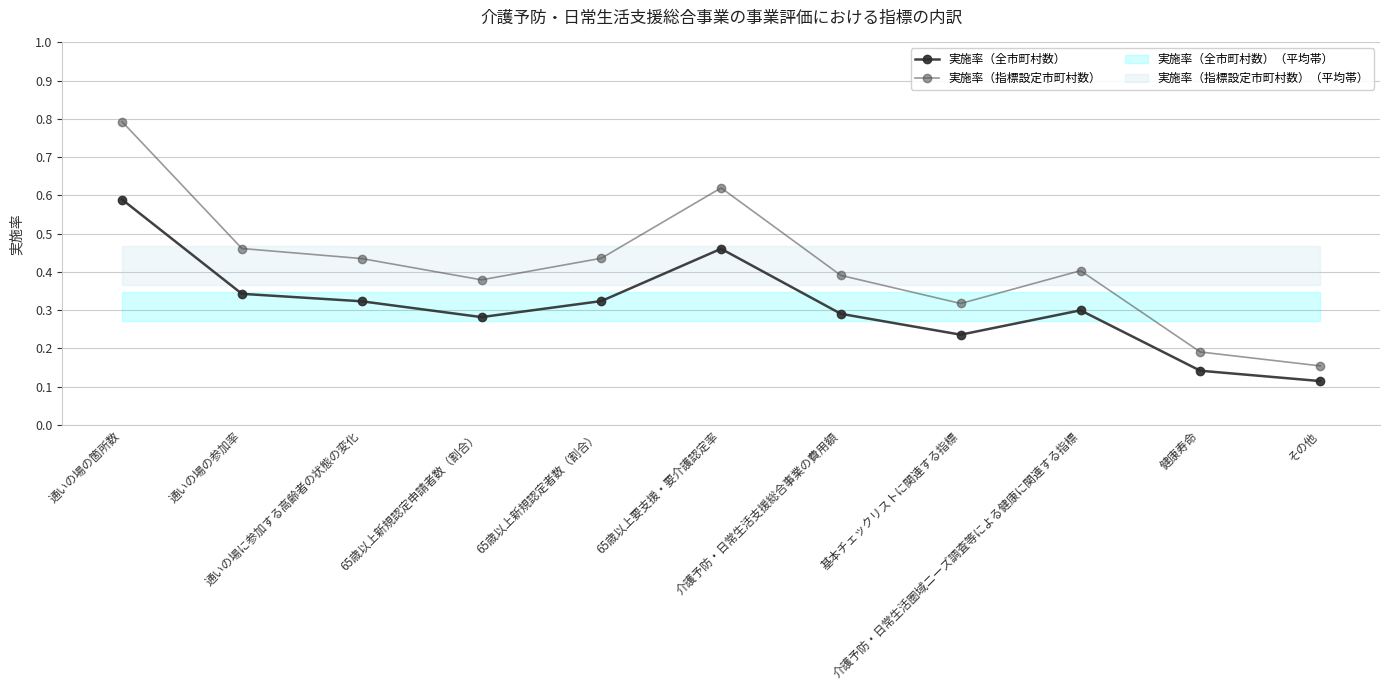

Which series has the largest total across all categories?

実施率（指標設定市町村数）